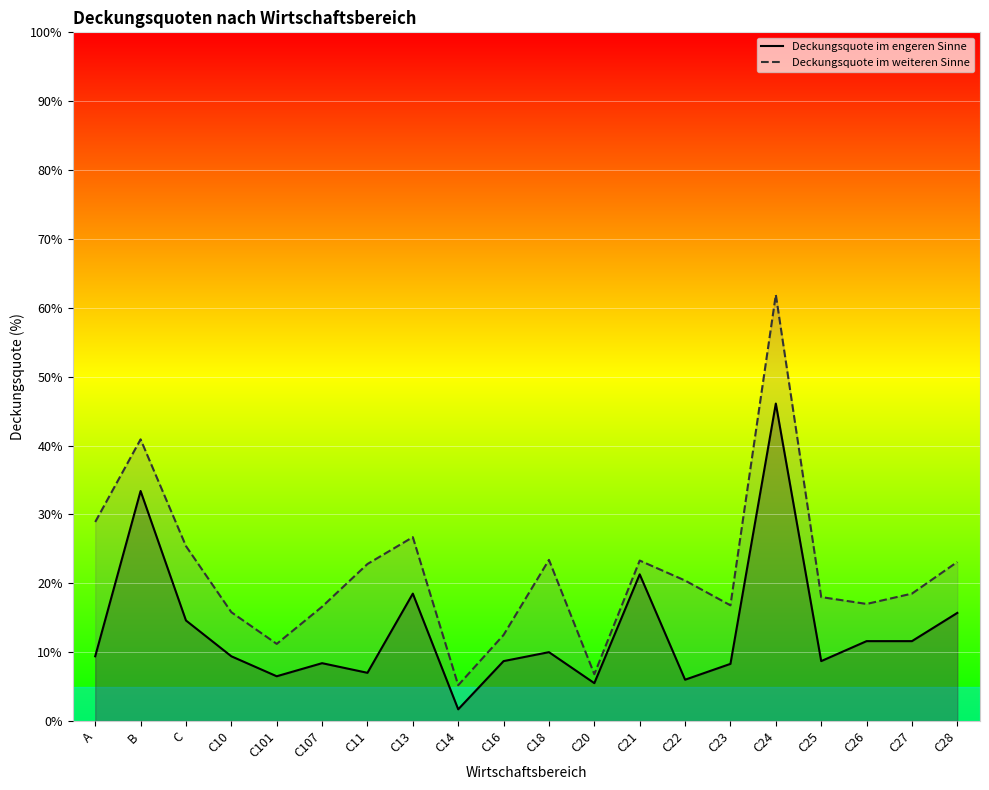

What is the maximum value for Deckungsquote im engeren Sinne?

46.1